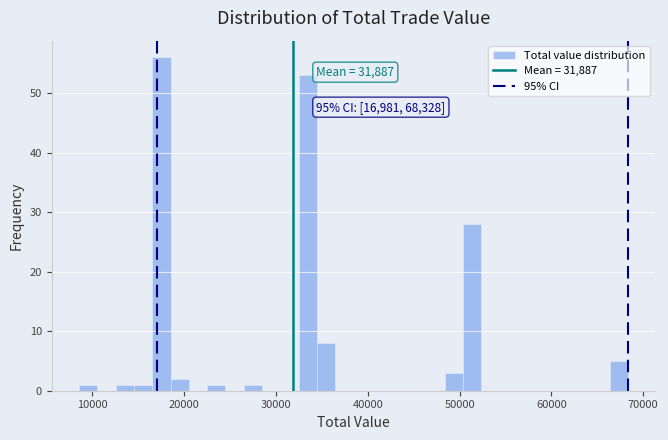

Read against the x-axis, roughly where is the centre of the tallest bar?

18000